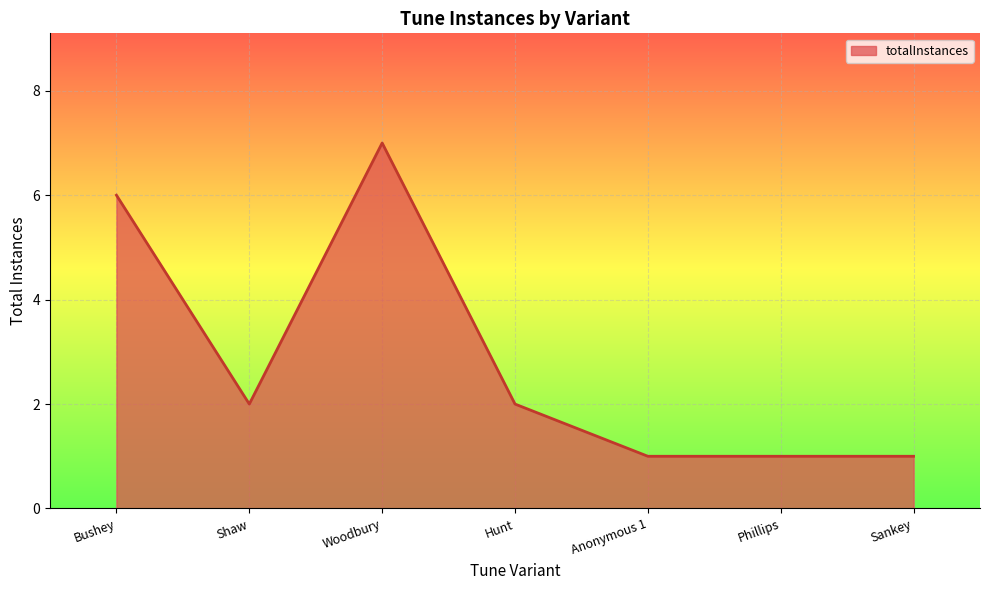

At which category does the data reach its first local valley?

Shaw